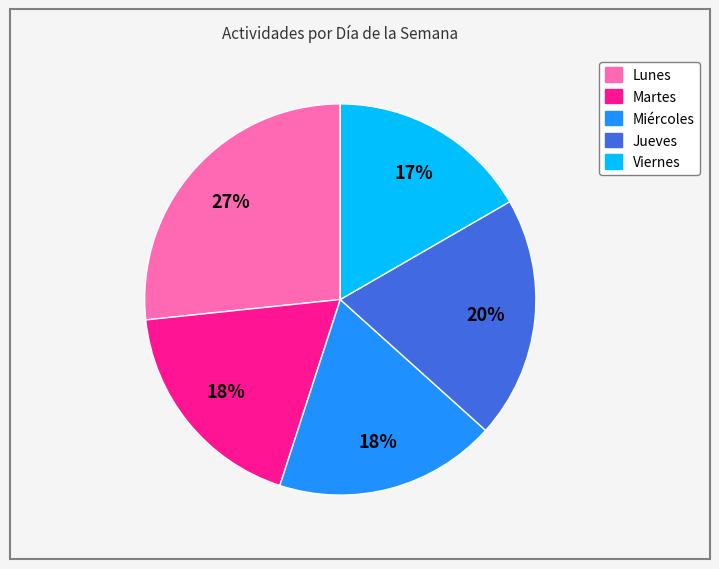

To the nearest percent, what percentage of the pie is Martes?

18%